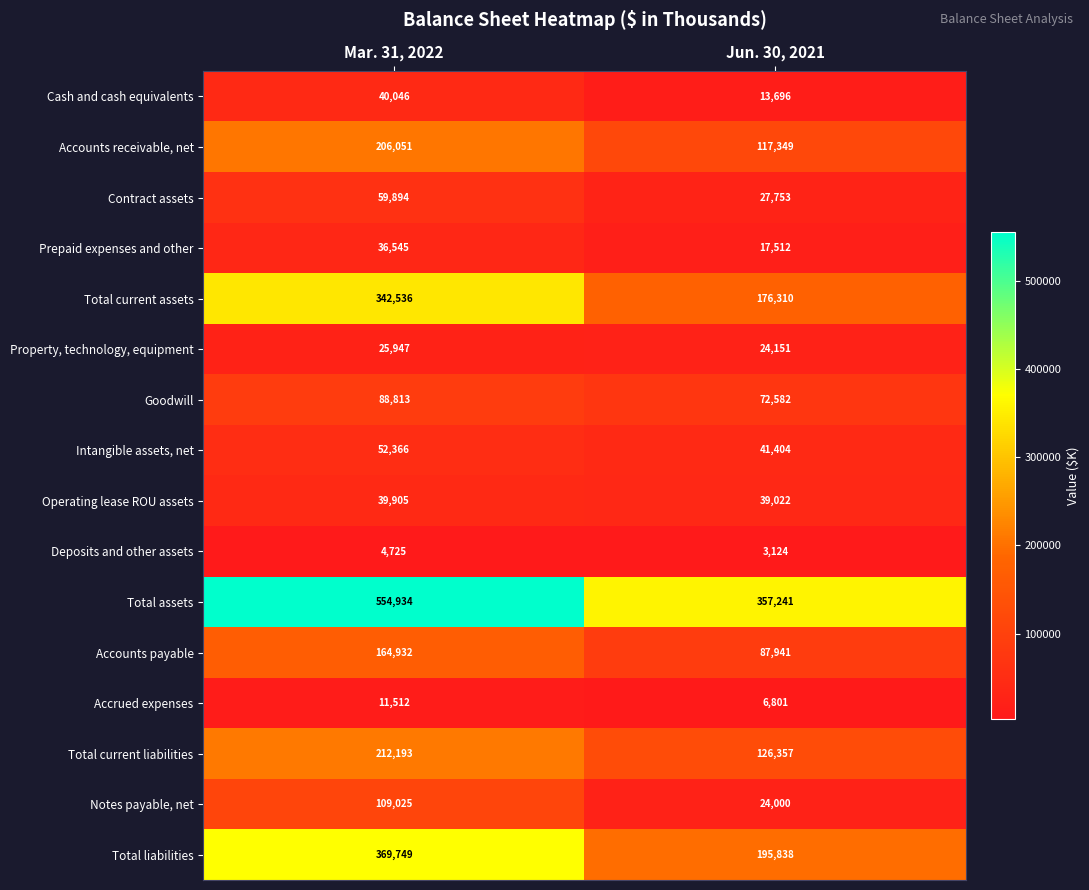

What is the lowest value of the Notes payable, net series?

24000